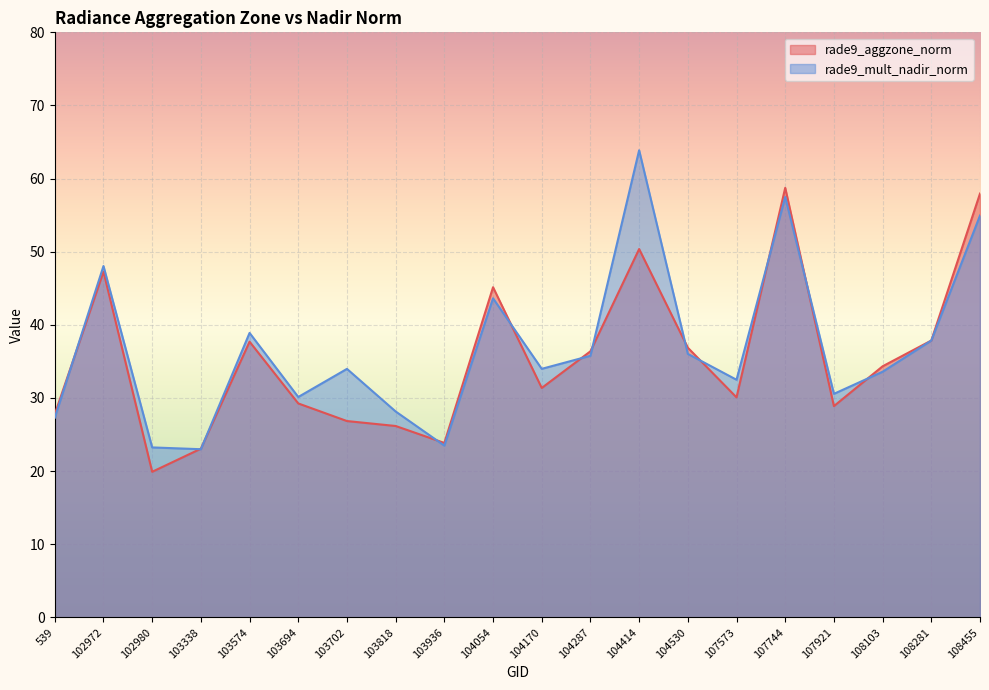

True or false: rade9_mult_nadir_norm has more than 2 interior local peaks.

True